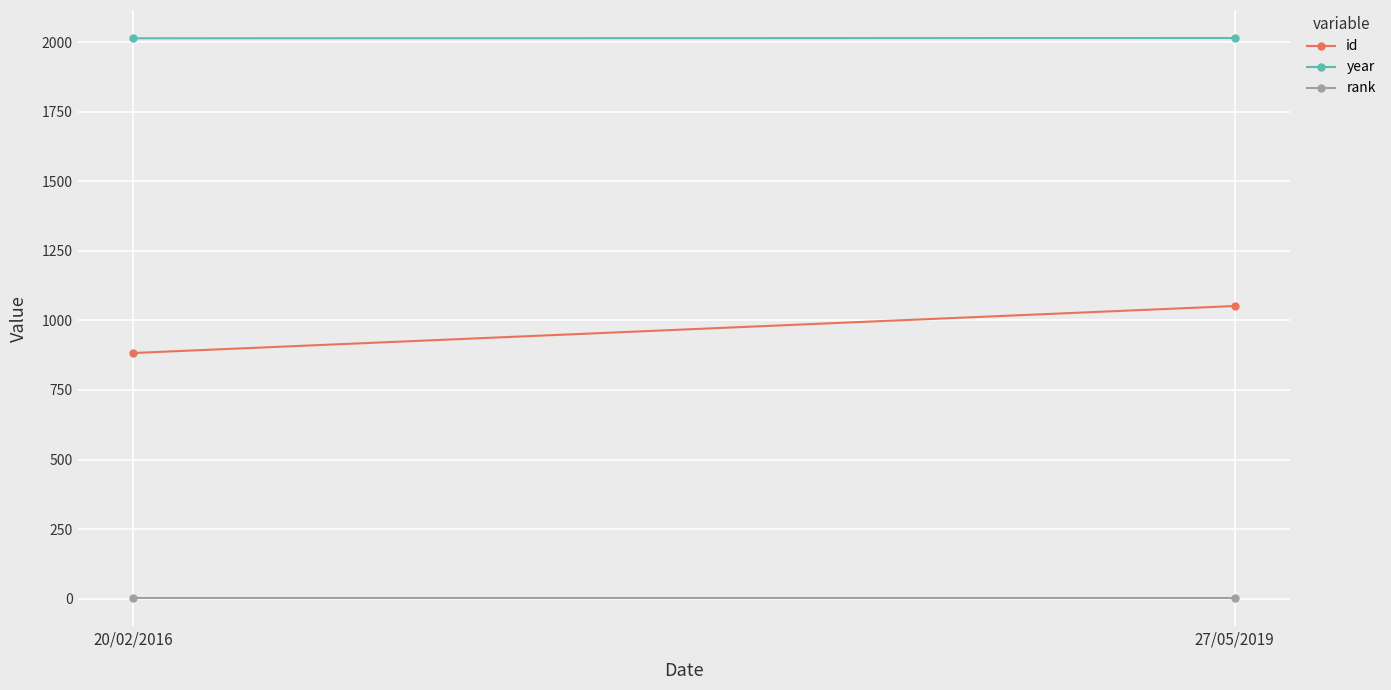

How many distinct data groups are displayed?

3